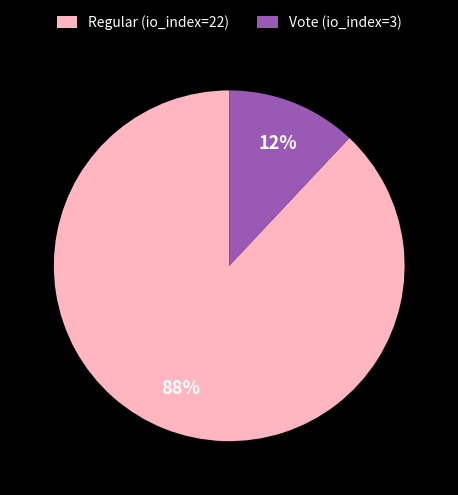

Which has a higher value, Regular (io_index=22) or Vote (io_index=3)?

Regular (io_index=22)